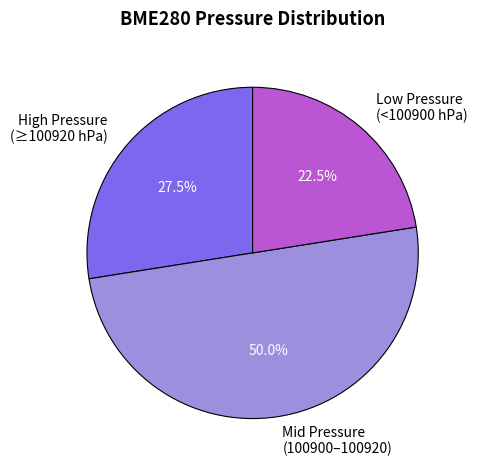

Which slice is the largest?

Mid Pressure (100900–100920)